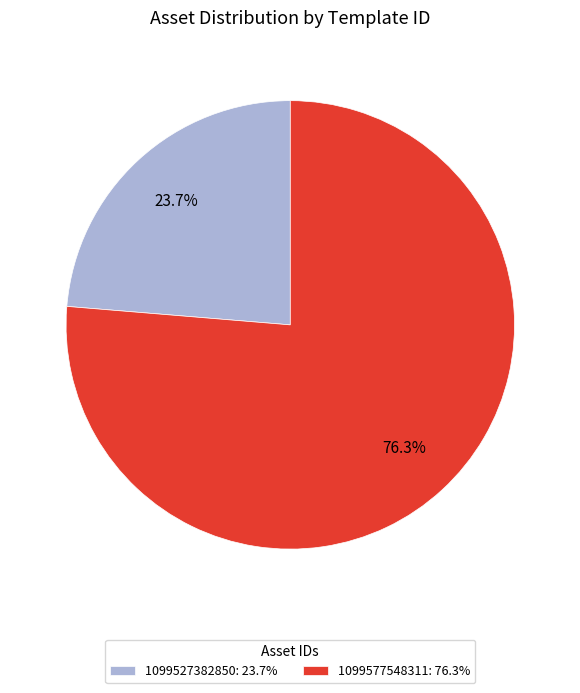

Is the sum of 1099577548311 and 1099527382850 greater than half?

Yes